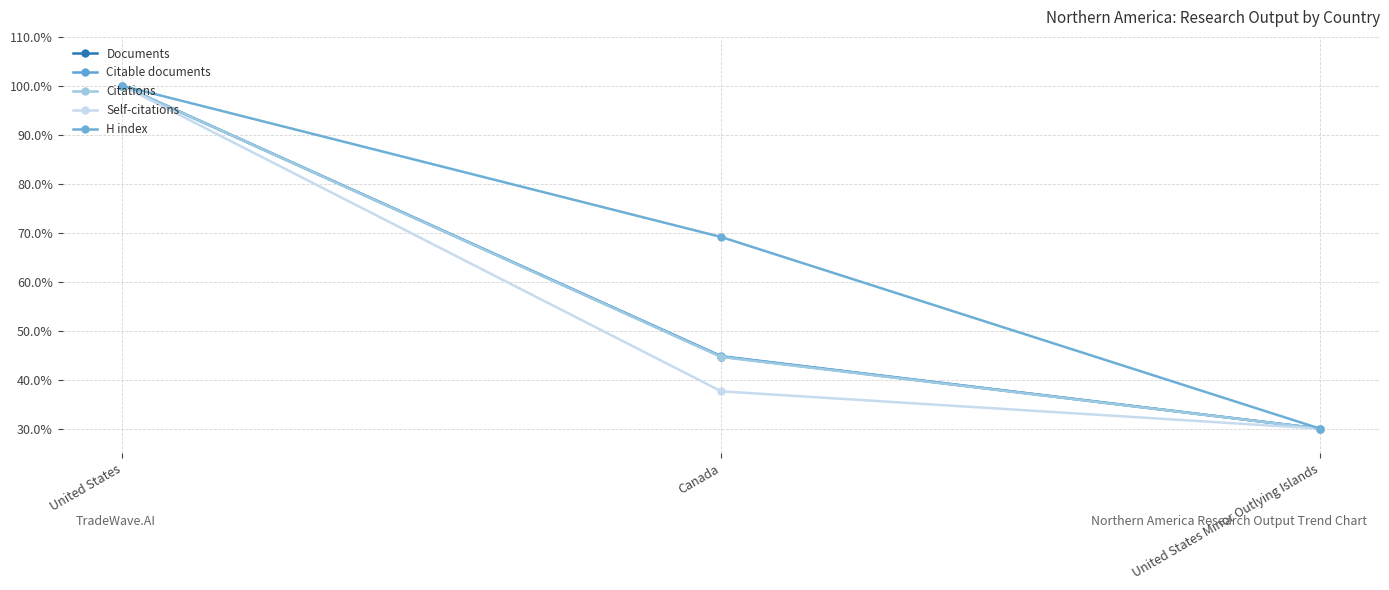

What is the approximate value of H index at Canada?

69.1